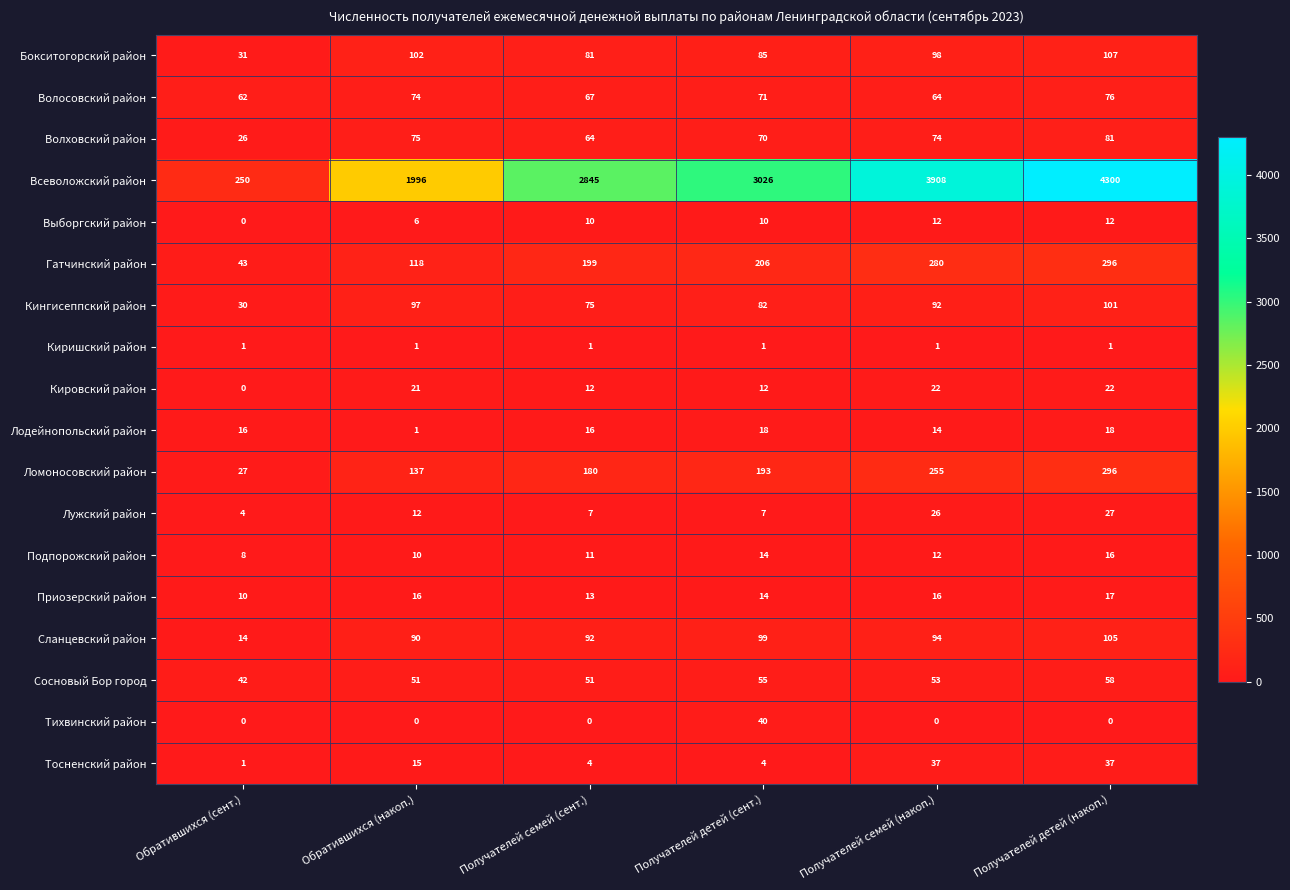

How many categories are shown in the chart?

6